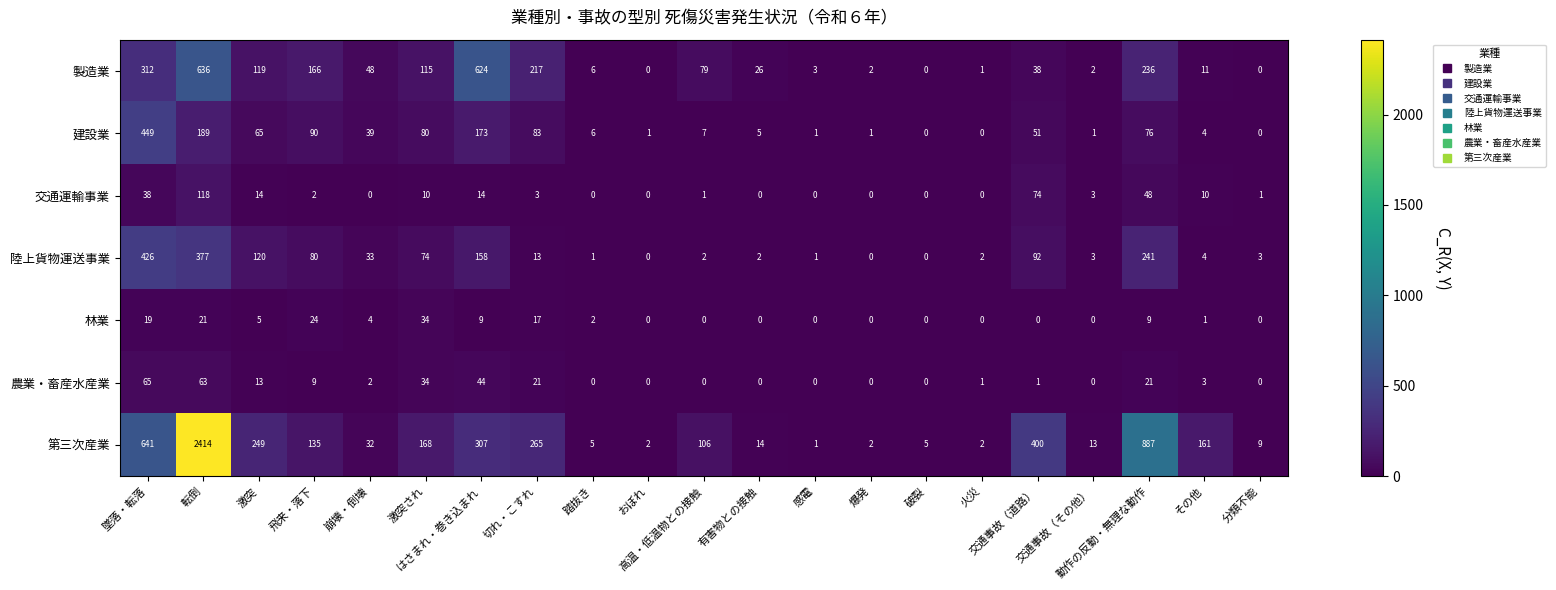

What is the average value of the 陸上貨物運送事業 series?

78